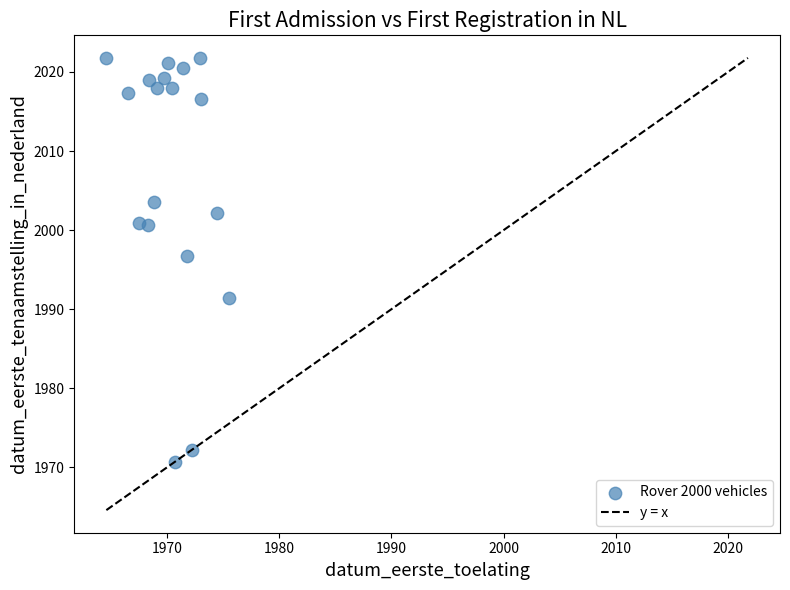

What Y value in the scatter plot is closest to 1996?

1996.8